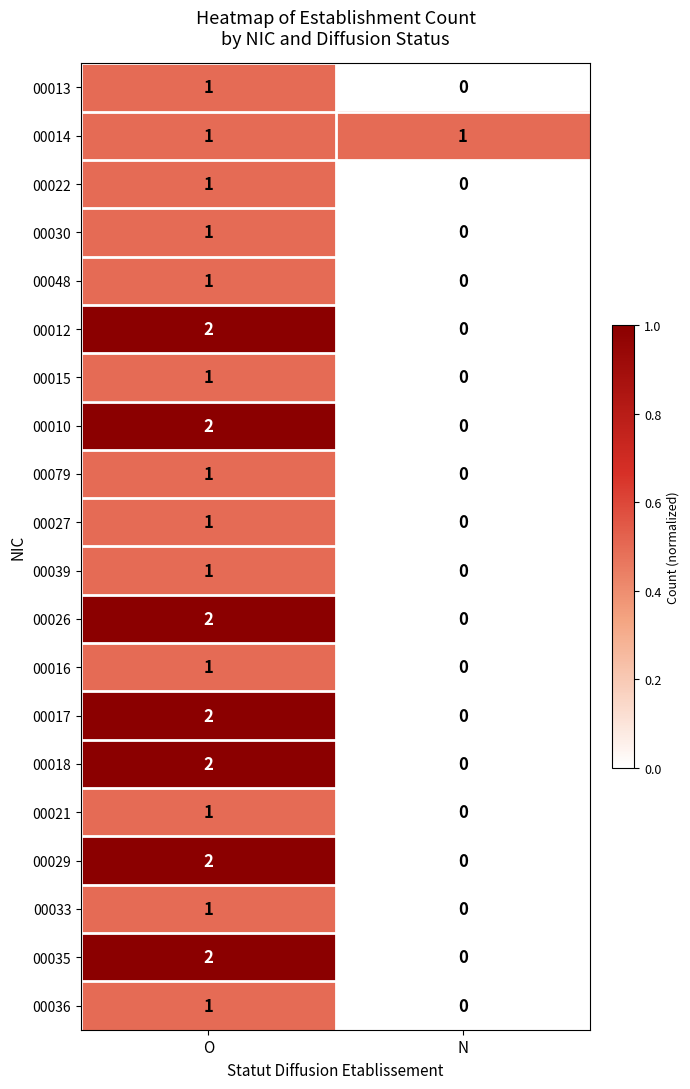

Which label corresponds to the largest value in the chart?

O